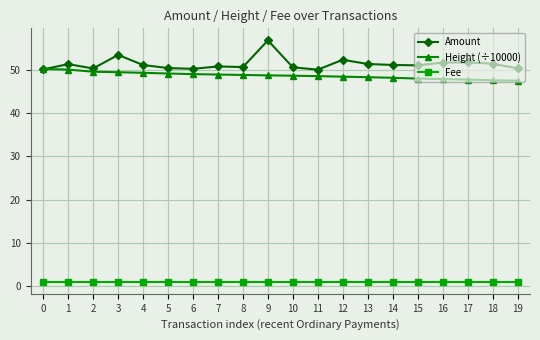

What is the difference between the maximum and minimum values in the Amount series?

6.8